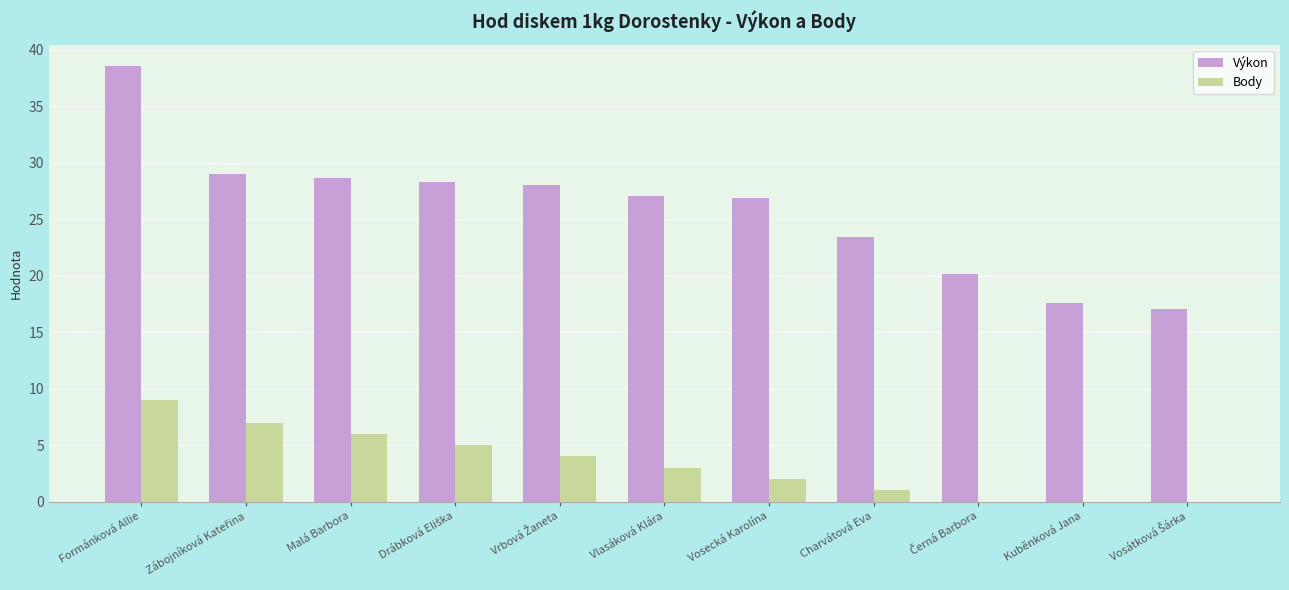

What is the approximate value of Výkon at Kuběnková Jana?

17.5